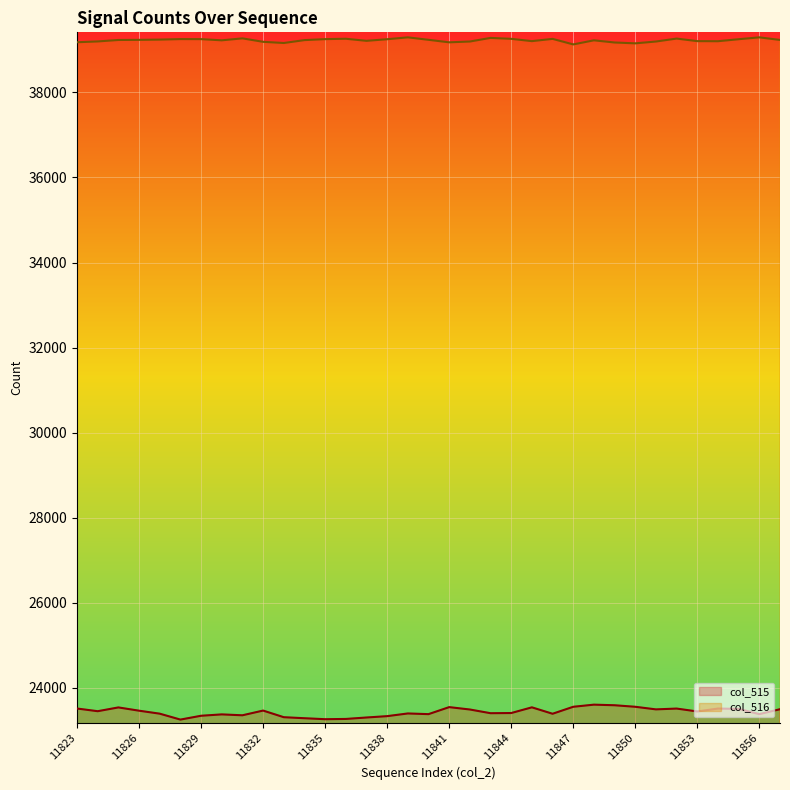

Between 11835 and 11836, which series saw the biggest shift?

col_516